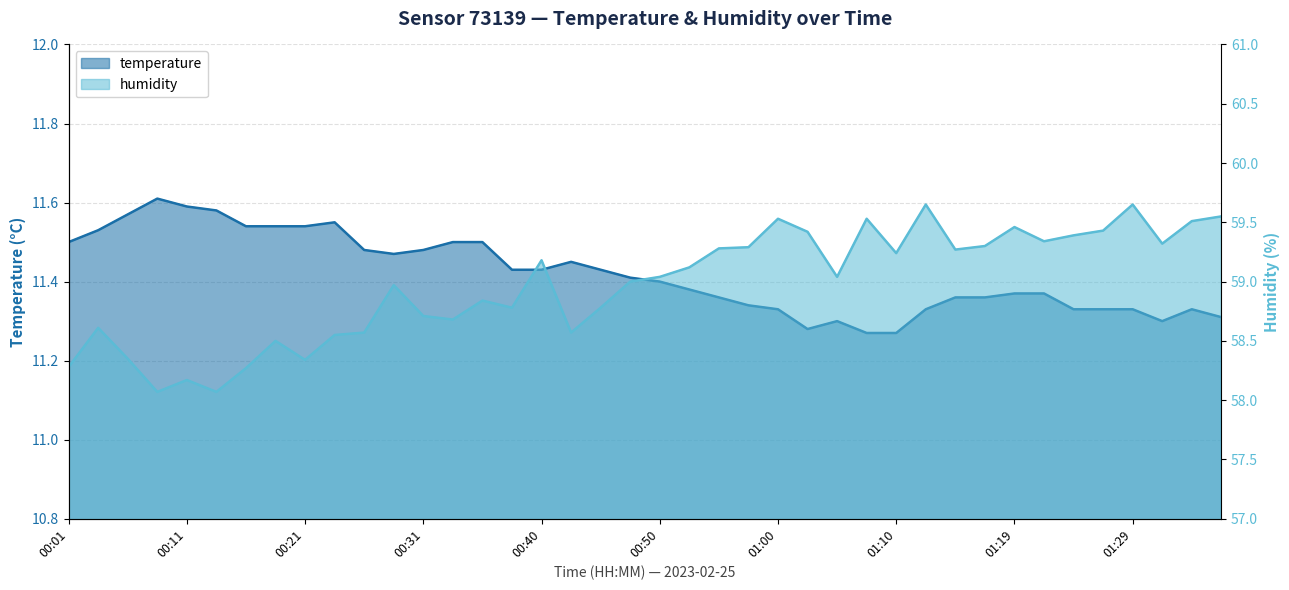

Is it true that humidity equals 59.3 at 01:17?

True